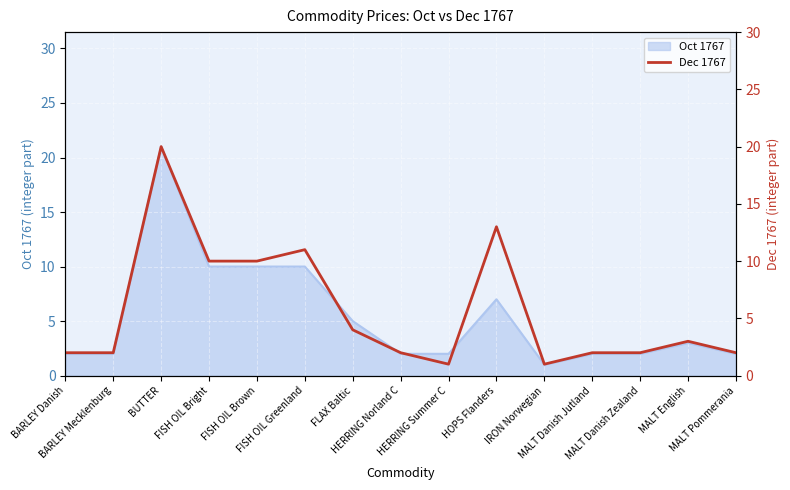

Which category has the highest value across all series?

BUTTER